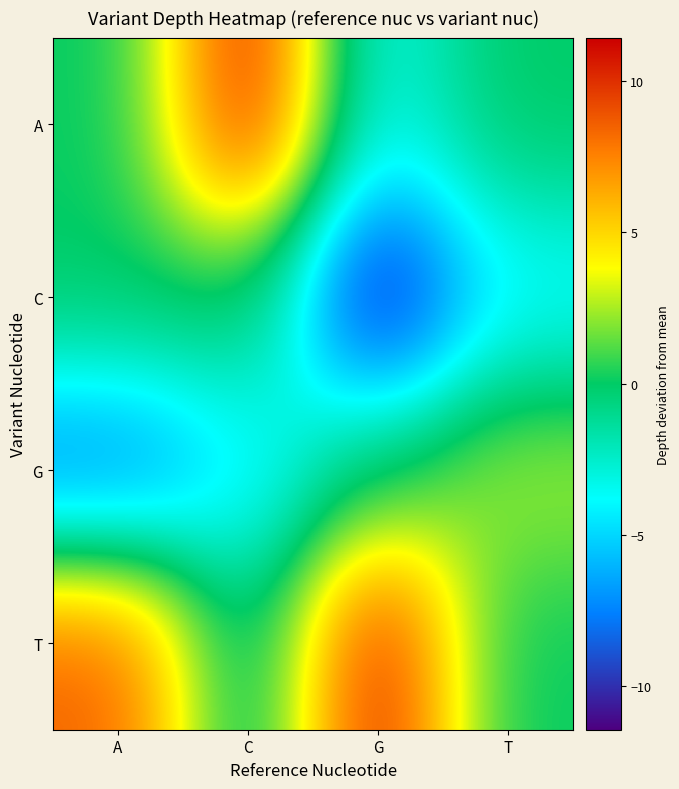

Rank the series by their maximum value, from lowest to highest.

C, G, A, T